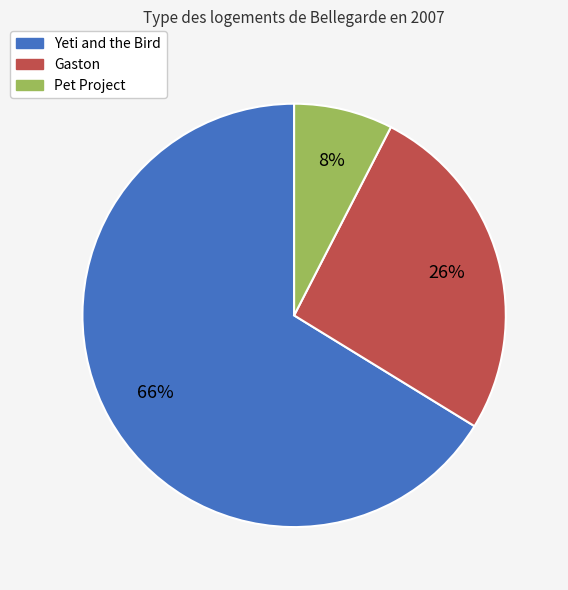

Rank the categories by value from highest to lowest.

Yeti and the Bird, Gaston, Pet Project